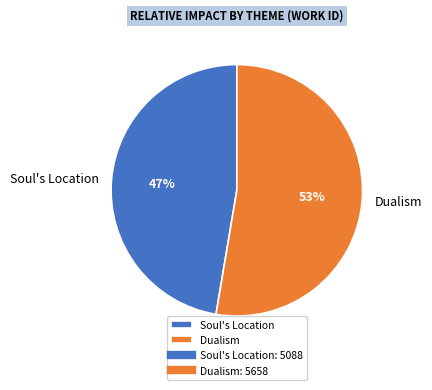

The Dualism slice represents 60% of the pie. True or false?

False